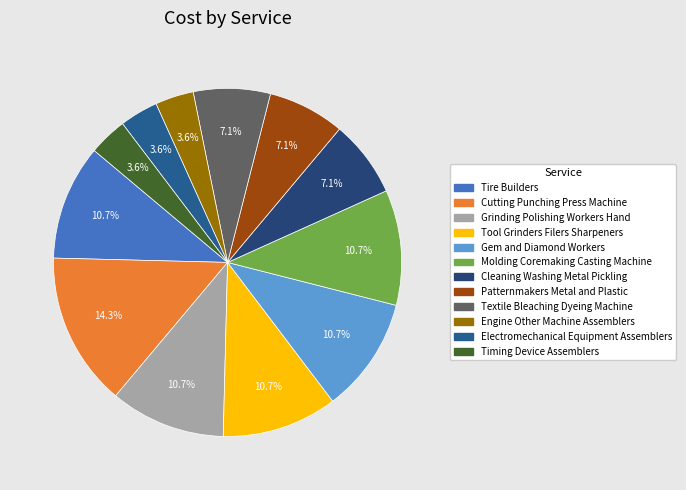

What percentage is NOT represented by Tool Grinders Filers Sharpeners?

89.3%